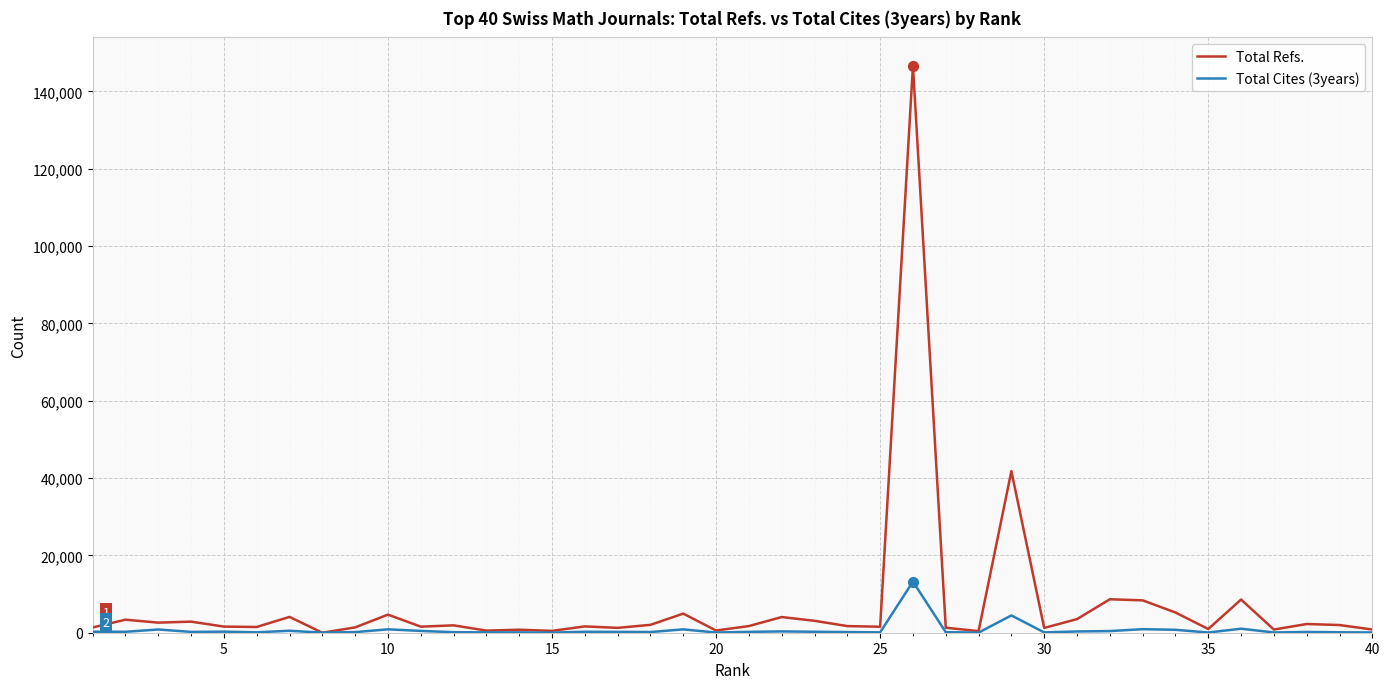

Which series has the largest total across all categories?

Total Refs.